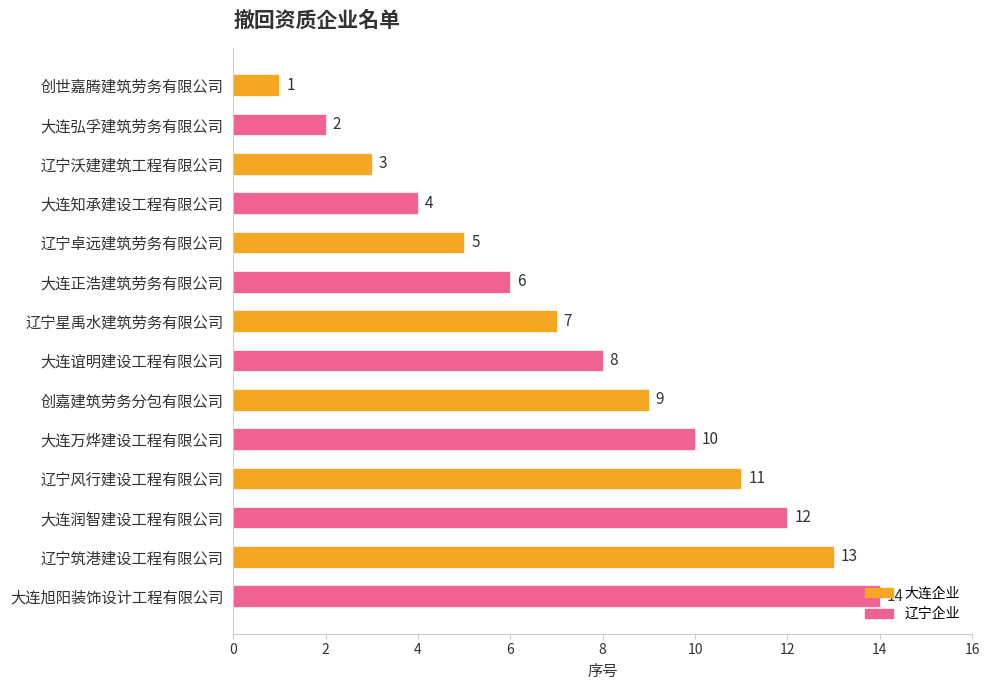

Are the bars grouped side by side (vs. stacked)?

No